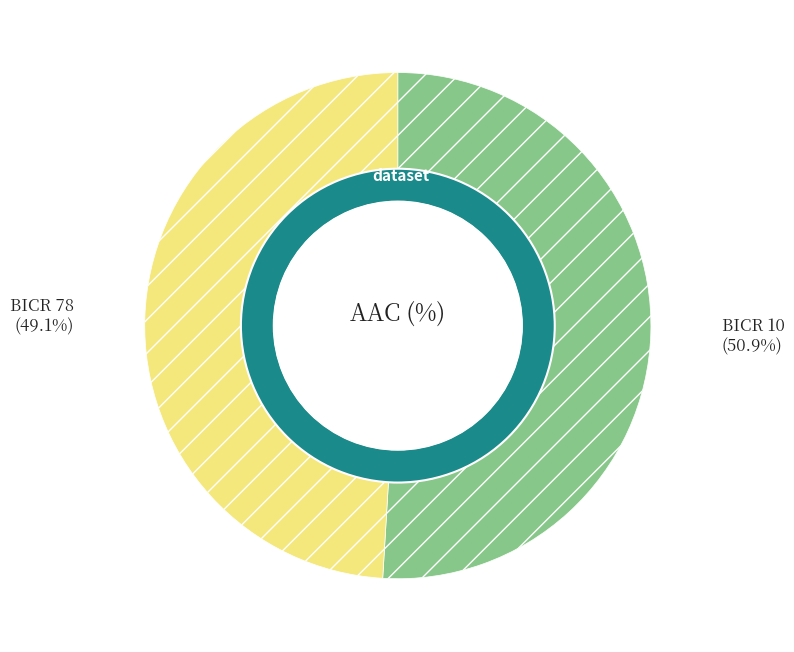

Which category has the smallest portion of the pie?

BICR 78